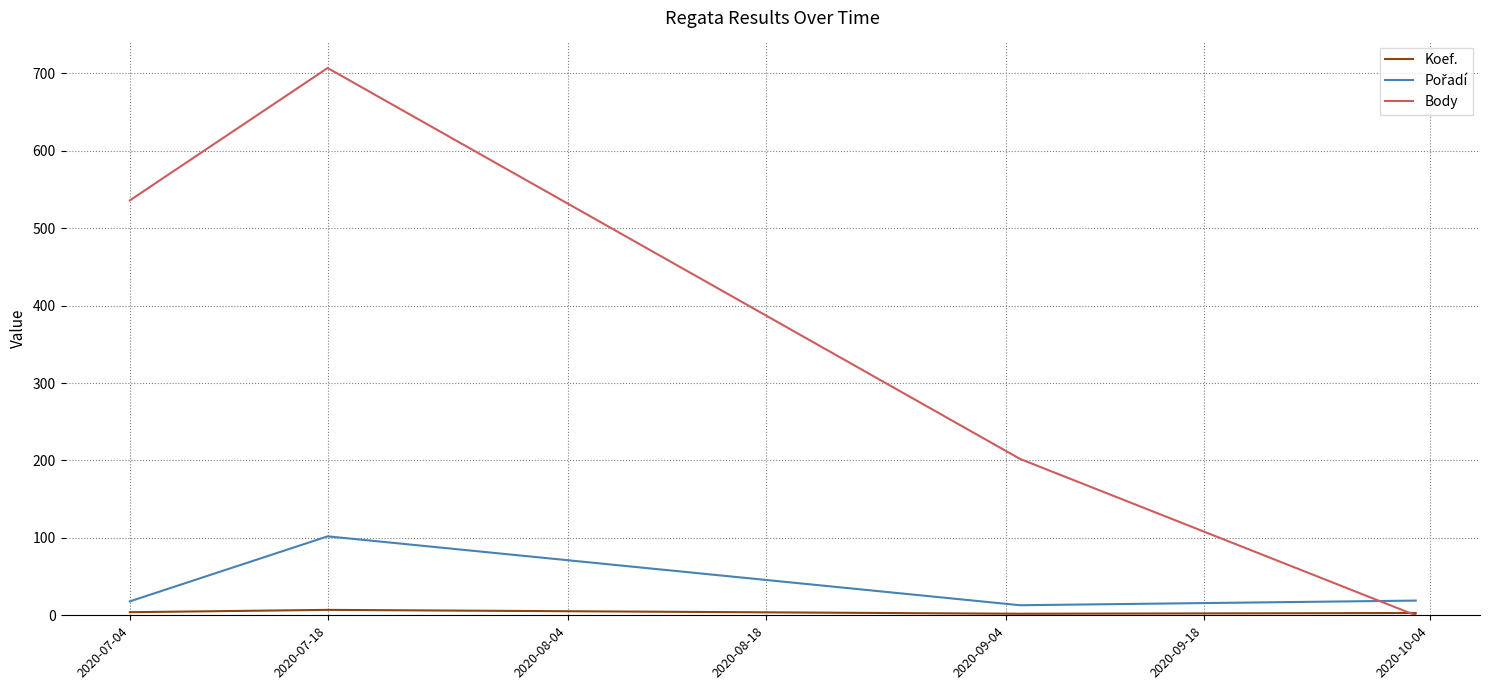

Which series has the largest range (max minus min)?

Body